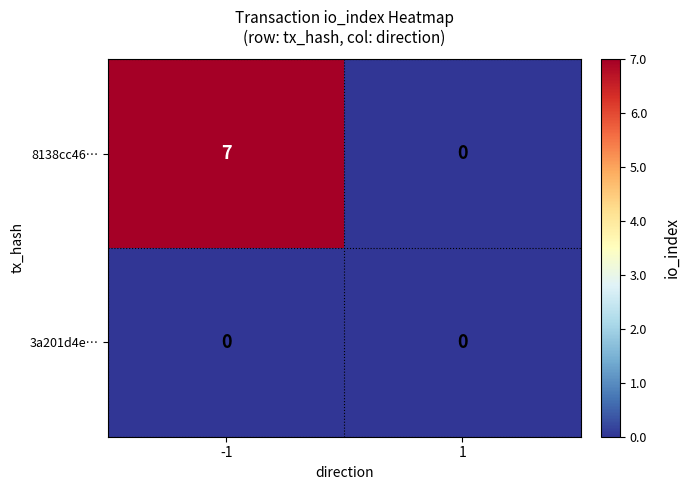

What is the sum of the 8138cc46… values at 1 and -1?

7